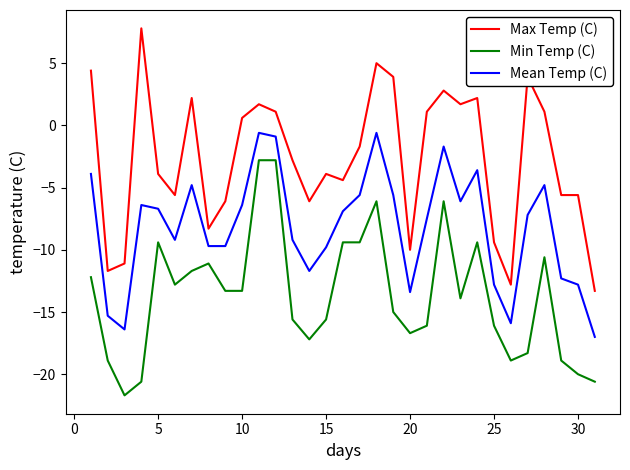

What is the highest value of the Min Temp (C) series?

-2.8